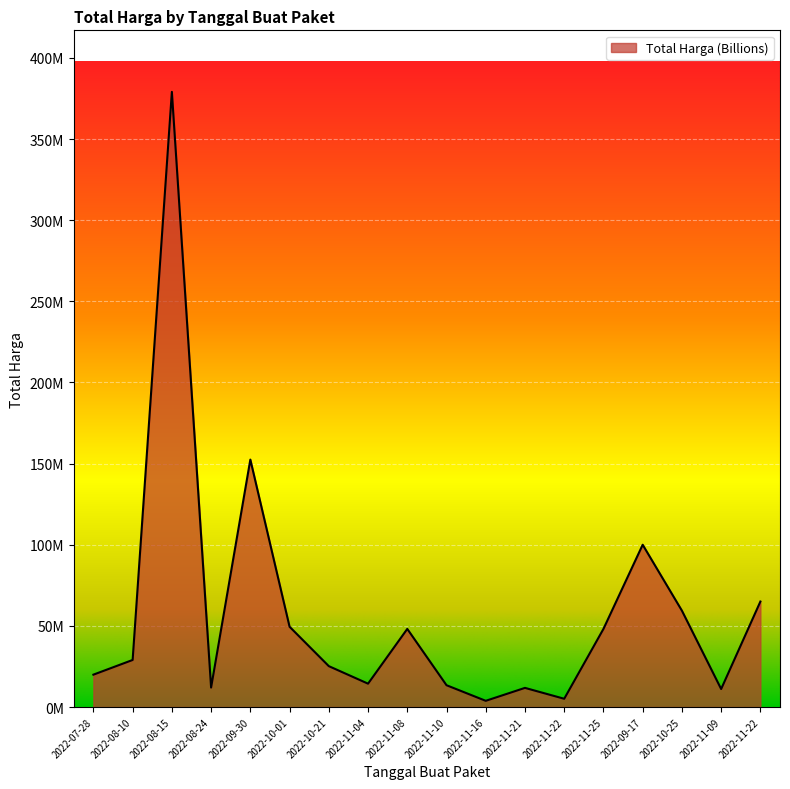

Is this an area chart (filled region under the line)?

Yes